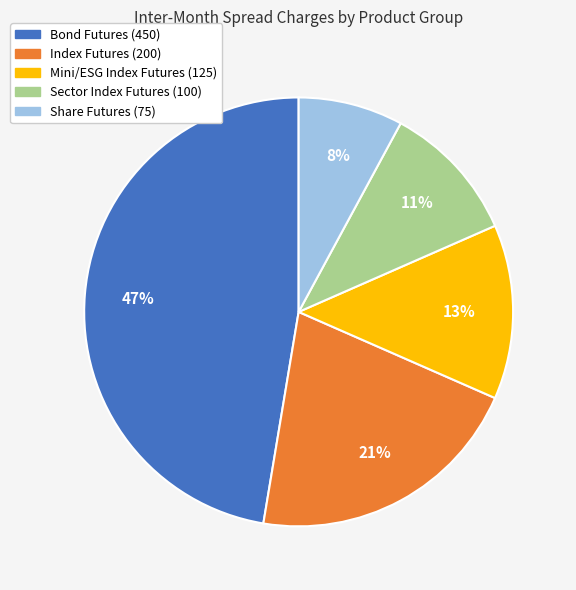

Between Sector Index Futures (100) and Share Futures (75), which is larger?

Sector Index Futures (100)